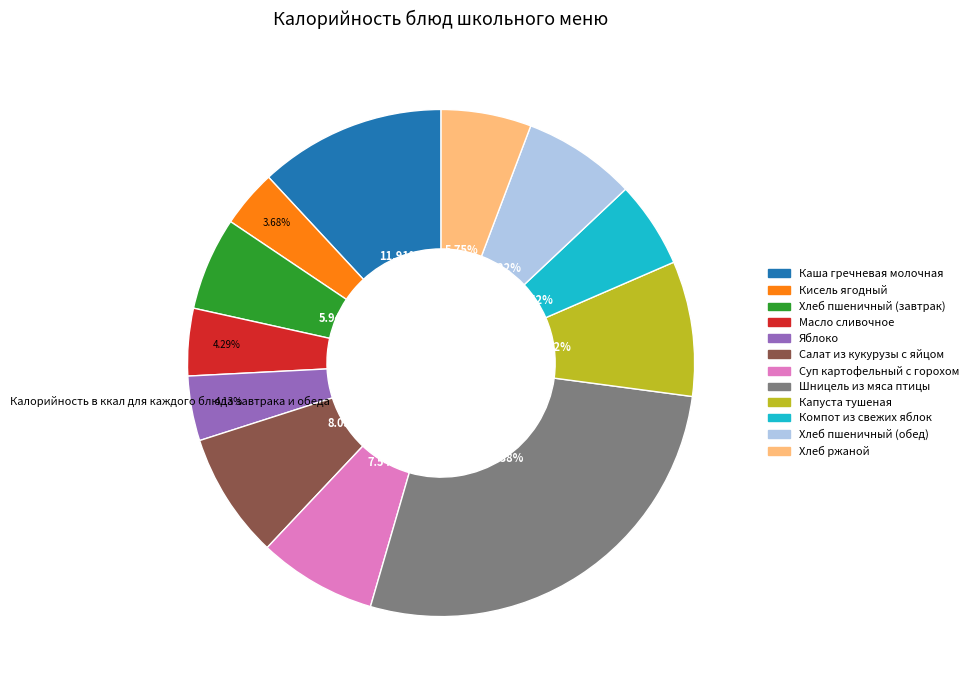

Combined, do Хлеб ржаной and Компот из свежих яблок account for over 50%?

No